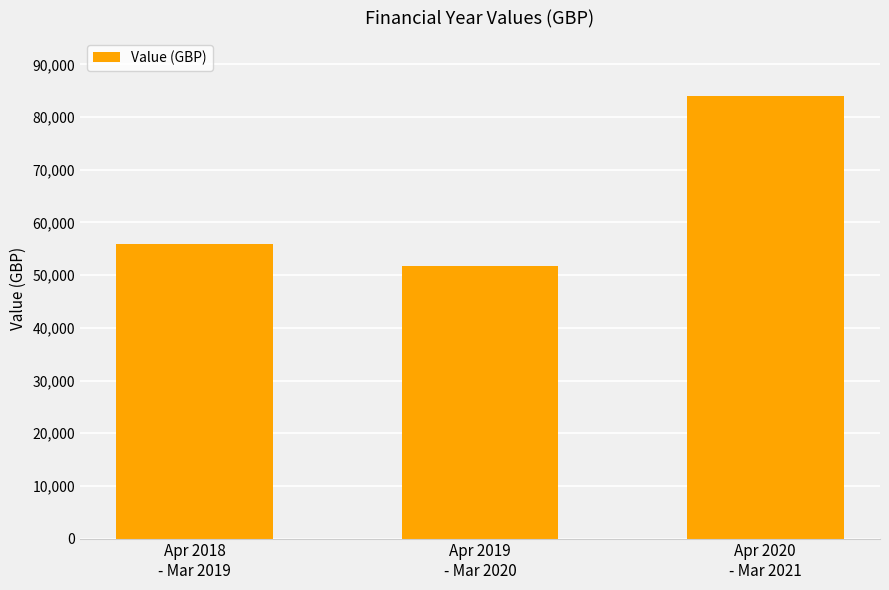

The chart shows a value of 55917.3 at Apr 2018
- Mar 2019. True or false?

True